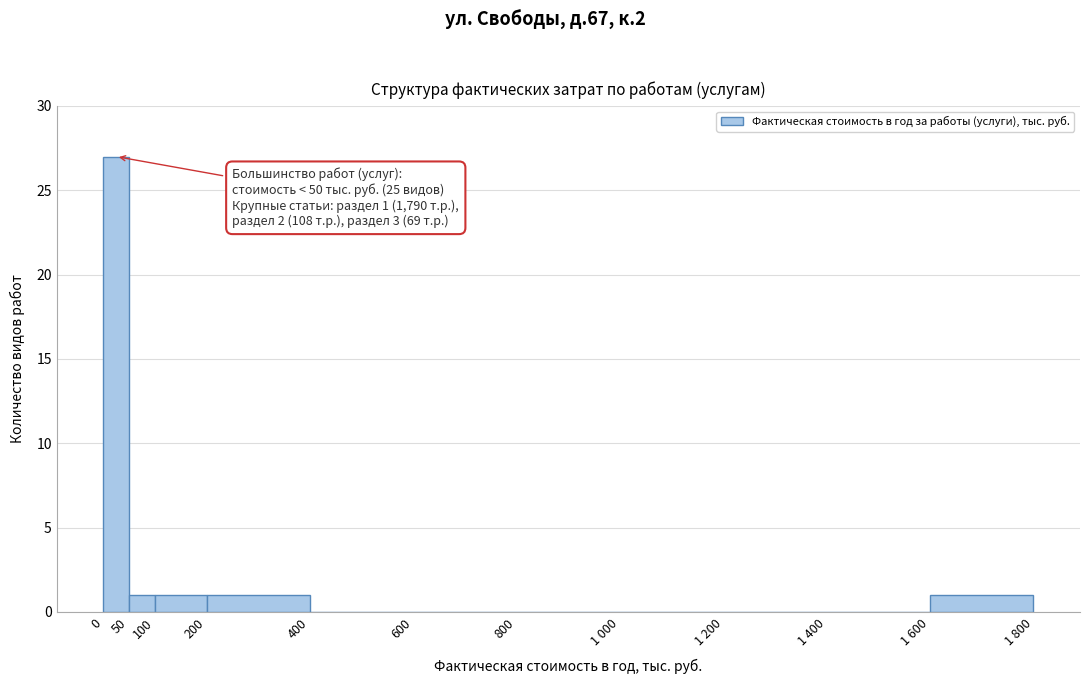

Reading left to right, extract all data points from this chart.

0=27	50=1	100=1	200=1	400=0	600=0	800=0	1 000=0	1 200=0	1 400=0	1 600=1